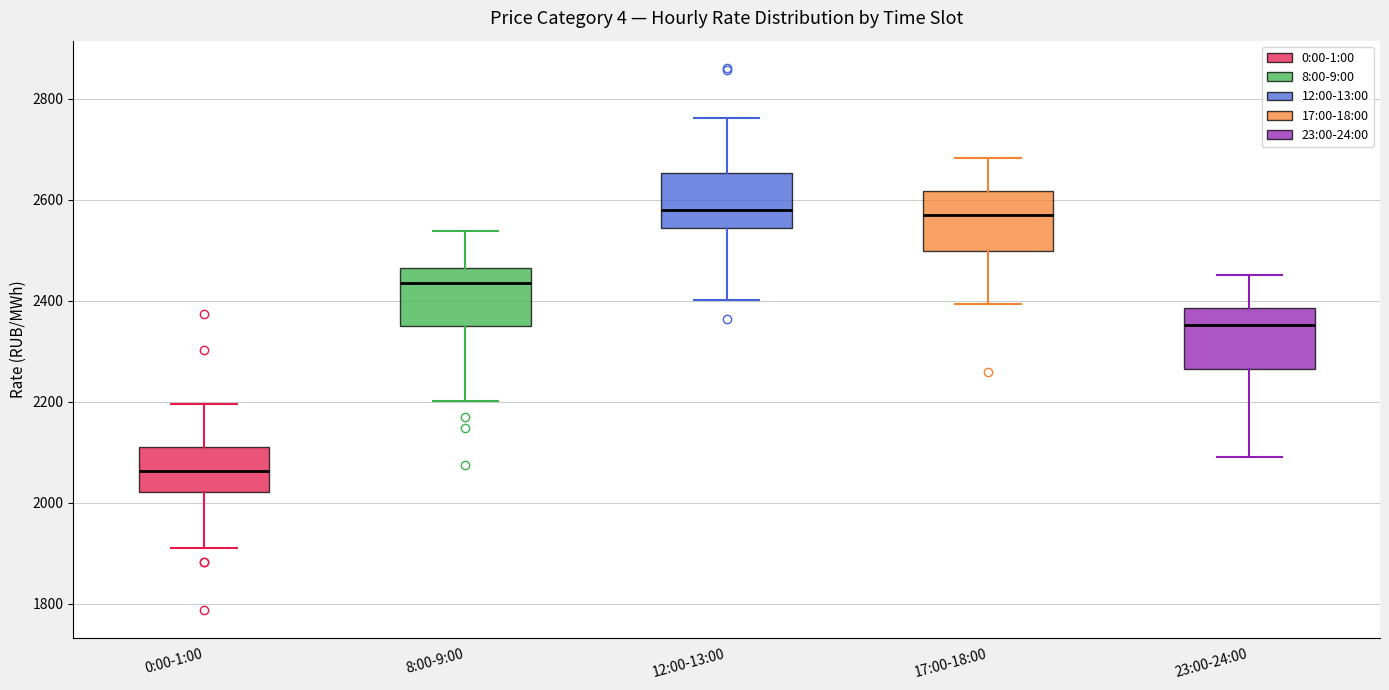

Reading left to right, read every box against the y-axis: the position of its median line, the range the box covers, and the ends of its whiskers. The values are not printed on the chart, so give them approximately, as read against the axis.

0:00-1:00: median 2060, box 2020 to 2100, whiskers 1920 to 2200
8:00-9:00: median 2440, box 2360 to 2460, whiskers 2200 to 2540
12:00-13:00: median 2580, box 2540 to 2660, whiskers 2400 to 2760
17:00-18:00: median 2560, box 2500 to 2620, whiskers 2400 to 2680
23:00-24:00: median 2360, box 2260 to 2380, whiskers 2100 to 2460